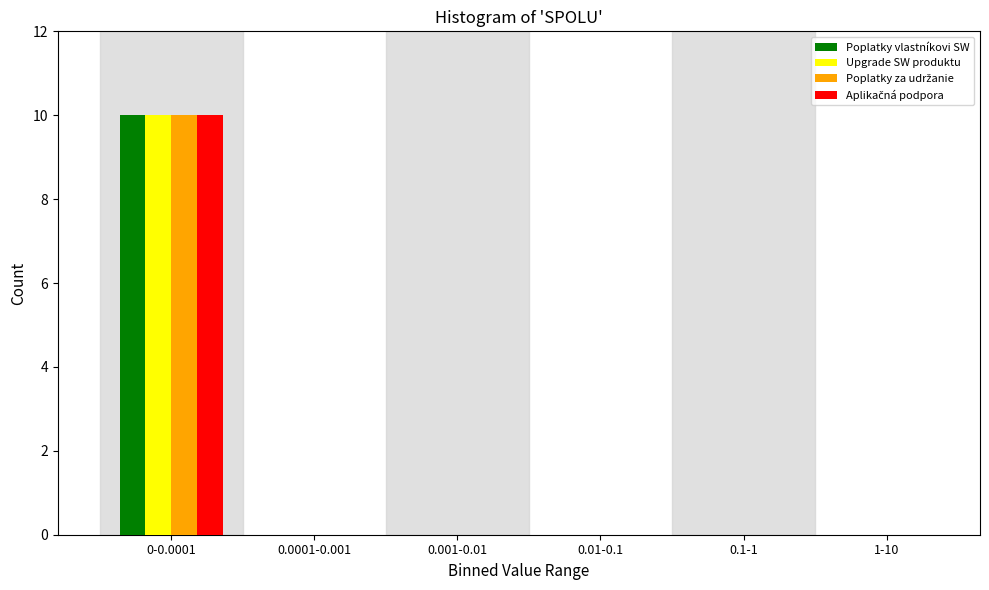

At which category does the chart reach its peak across all series?

0-0.0001